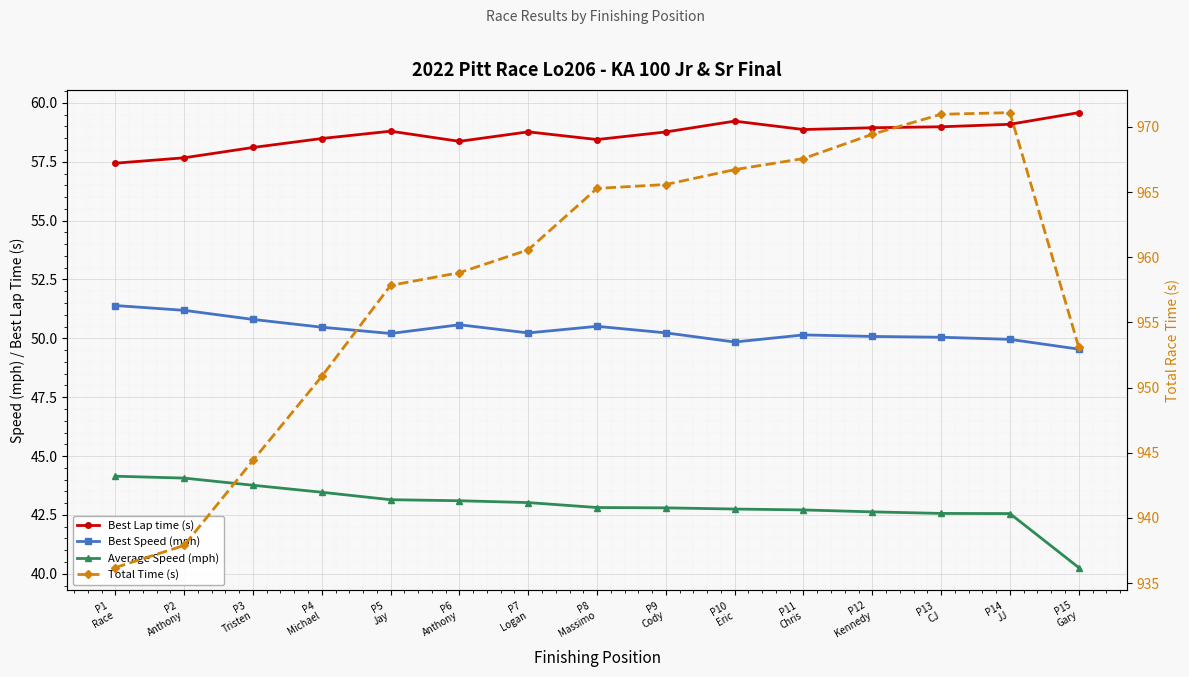

What is the total value across all series at P4
Michael?

1103.3